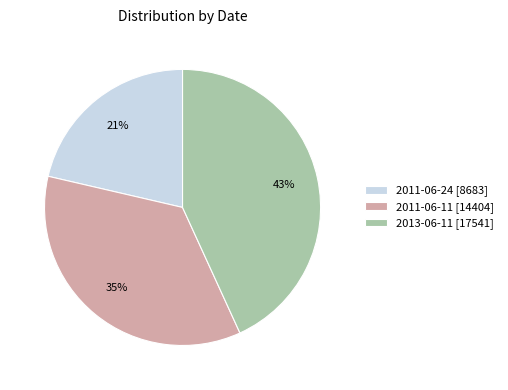

Is there a majority slice in this chart?

No